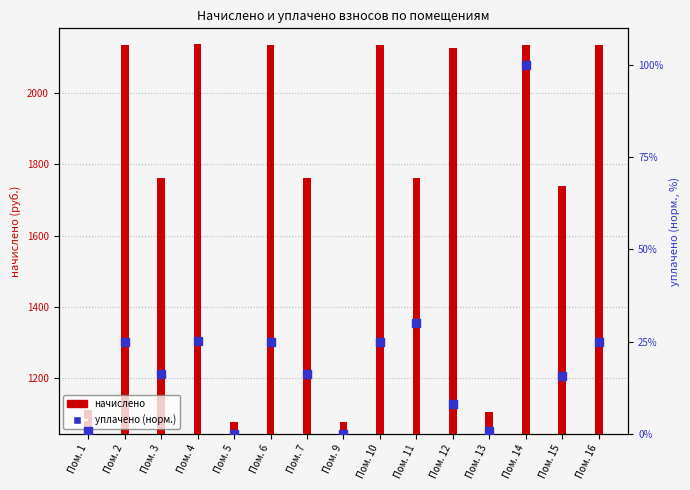

At how many categories does at least one series exceed 350?

15